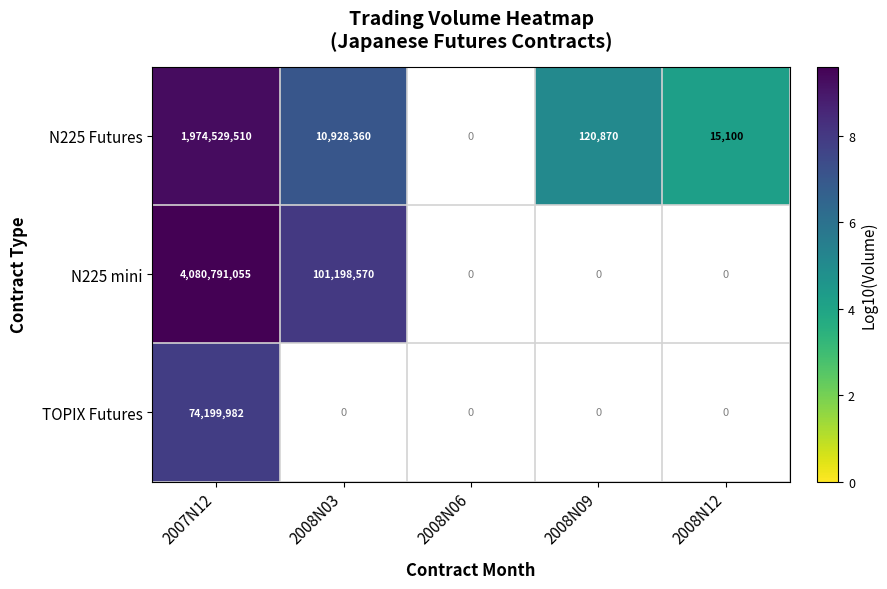

Is it true that N225 mini equals 5353922828 at 2007N12?

False